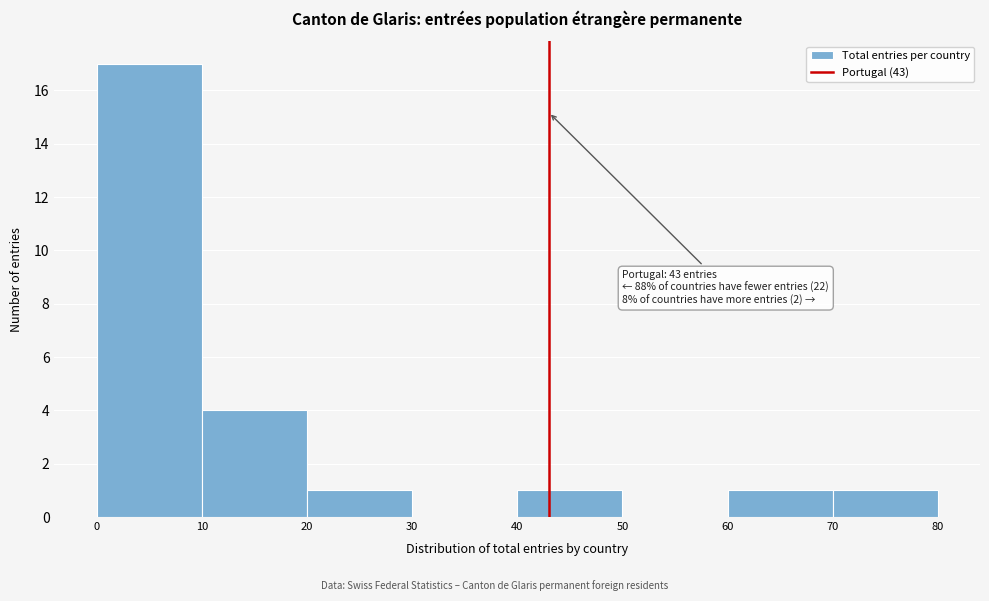

Over which range of the x-axis is the bar tallest?

0 to 10